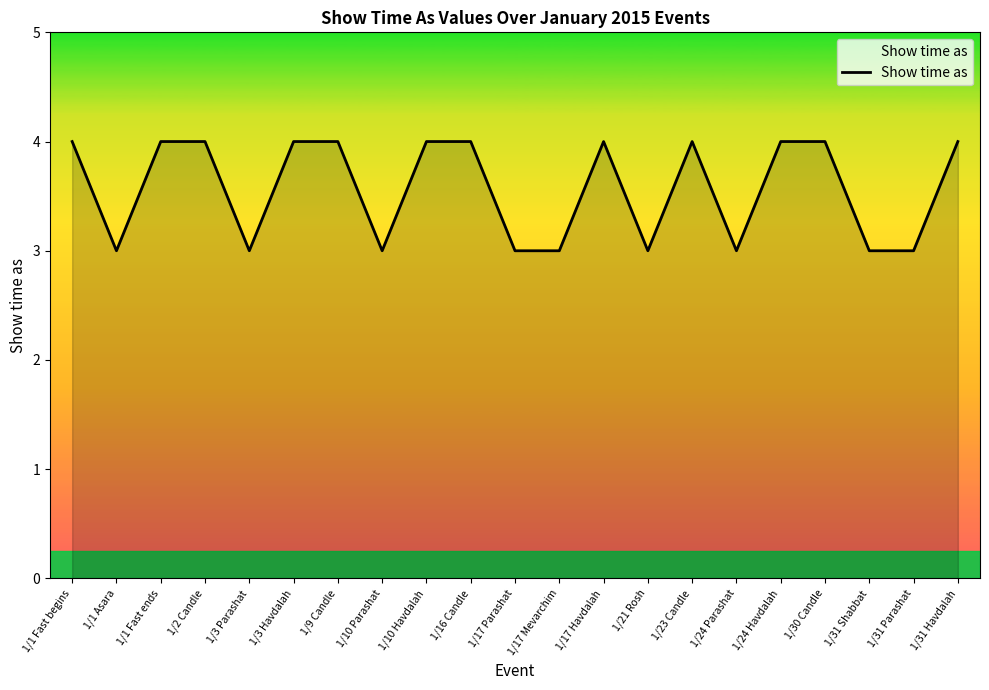

Is this an area chart (filled region under the line)?

No